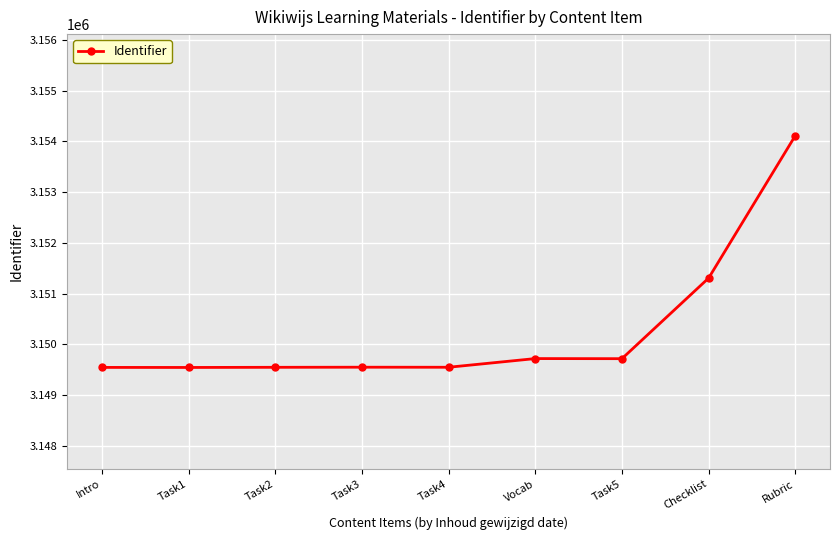

Where is the data nearest to the value 3151827?

Checklist